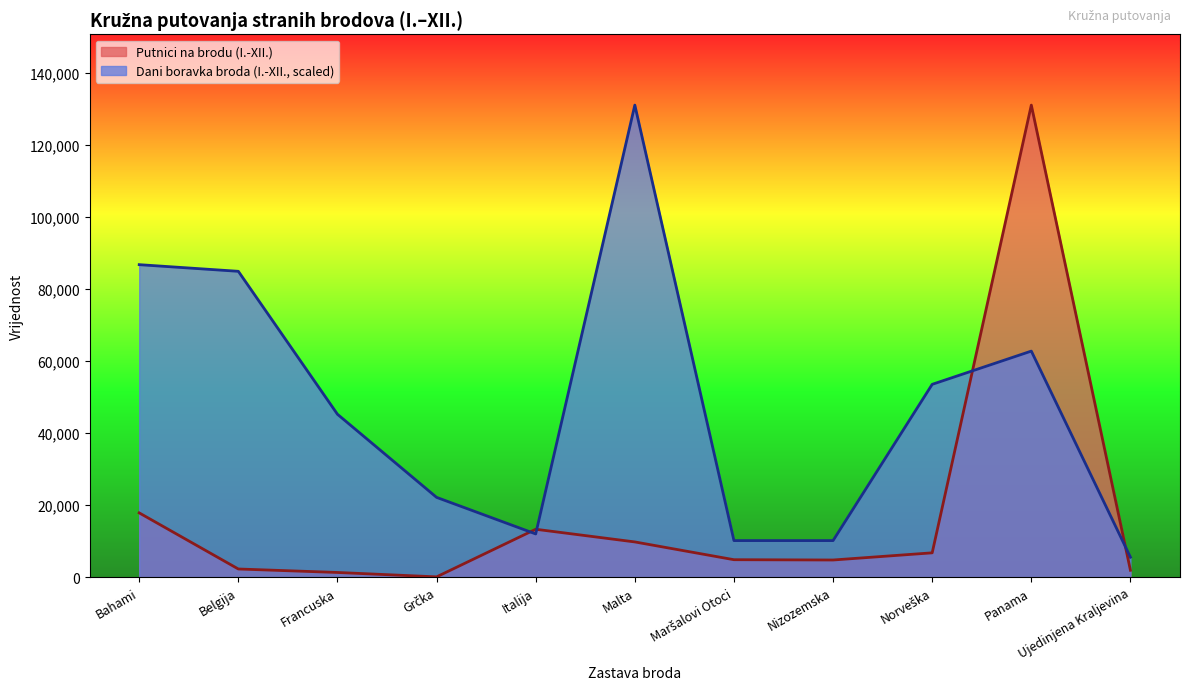

What is the maximum value shown in the chart?

131073.0